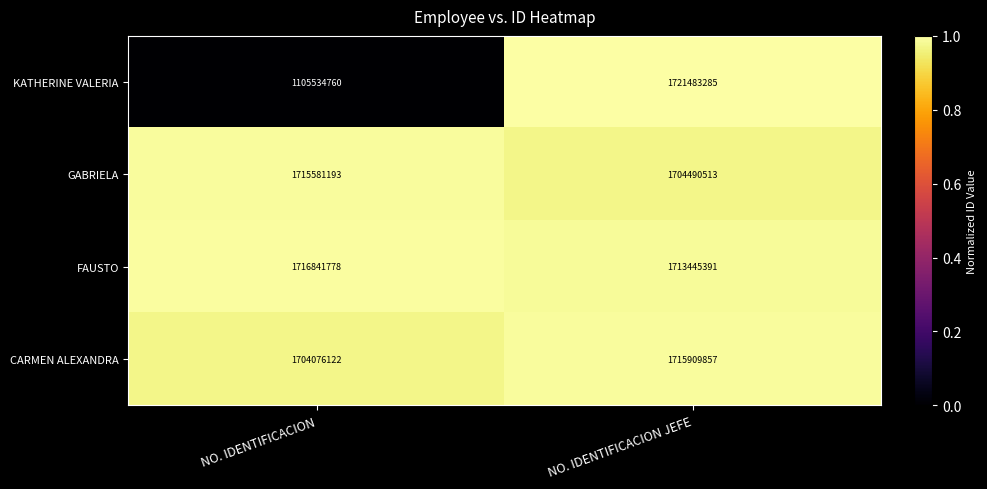

At which label is CARMEN ALEXANDRA closest to 1709992989?

NO. IDENTIFICACION